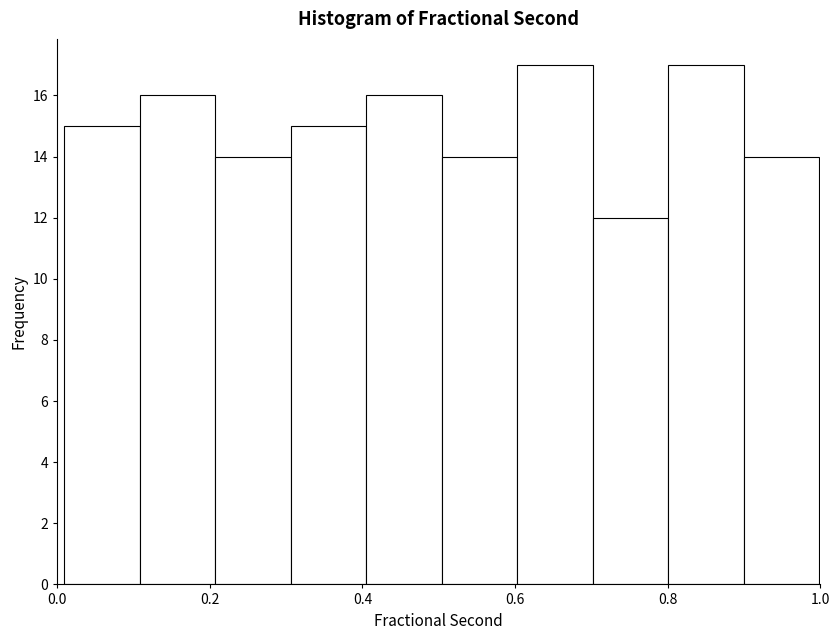

Reading left to right, list every bar in this chart as the range it spans on the x-axis followed by its height. Neither the bar edges nor the heights are printed on the chart, so give them approximately, as read against the axes.

0.0 to 0.1: 15
0.1 to 0.2: 16
0.2 to 0.3: 14
0.3 to 0.4: 15
0.4 to 0.5: 16
0.5 to 0.6: 14
0.6 to 0.7: 17
0.7 to 0.8: 12
0.8 to 0.9: 17
0.9 to 1.0: 14